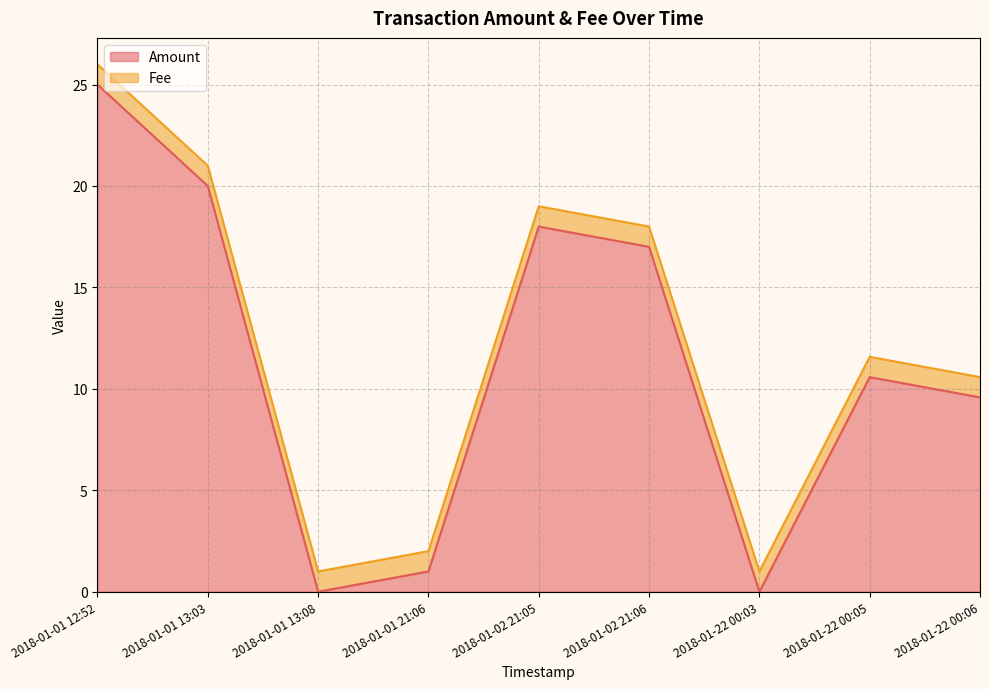

Reading left to right, what are all the values shown in this chart?

25.0	20.0	0.0	1.0	18.0	17.0	0.0	10.6	9.6